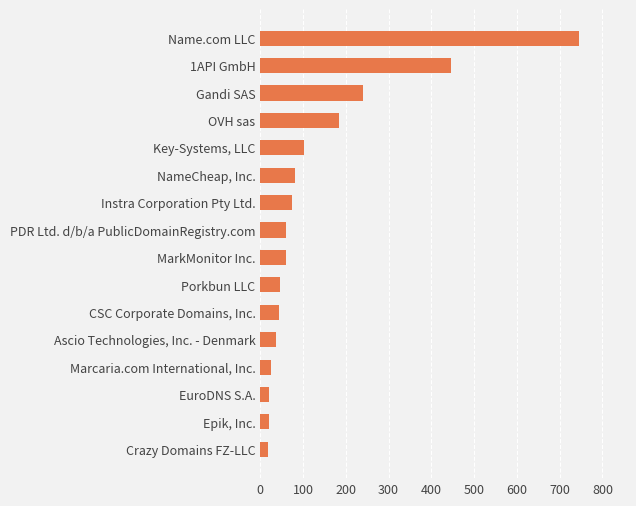

At which label is the value closest to 381?

1API GmbH